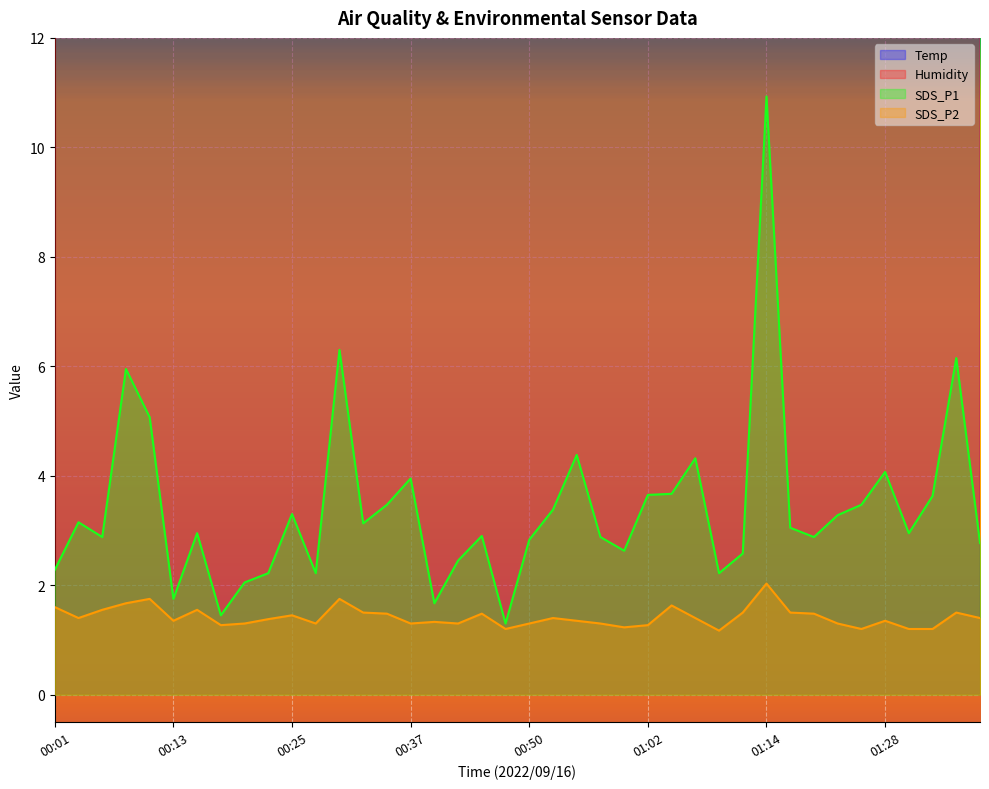

The Temp series shows 20.4 at 01:39. True or false?

False